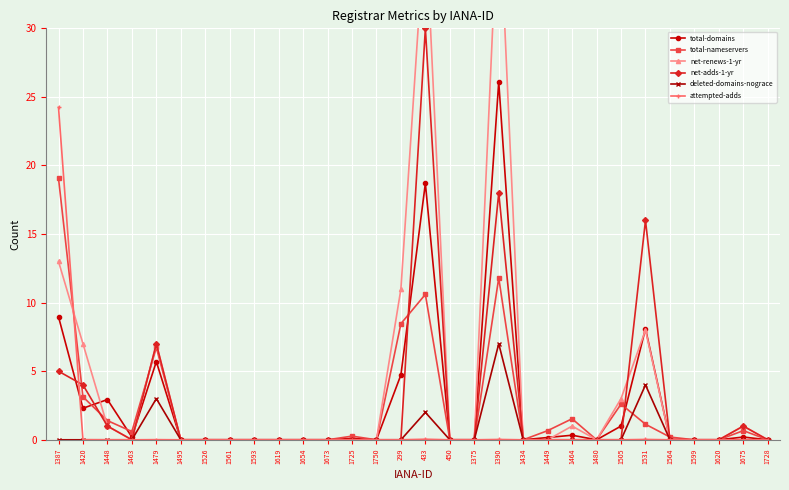

How many interior local valleys does the total-nameservers series have?

4